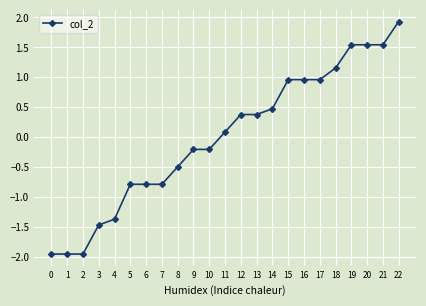

What is the greatest value displayed?

1.9